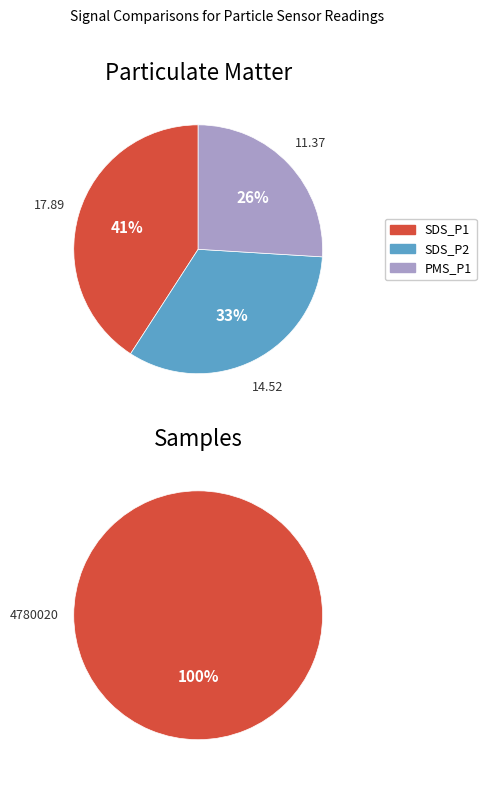

Does PMS_P1 represent more than half of the total?

No